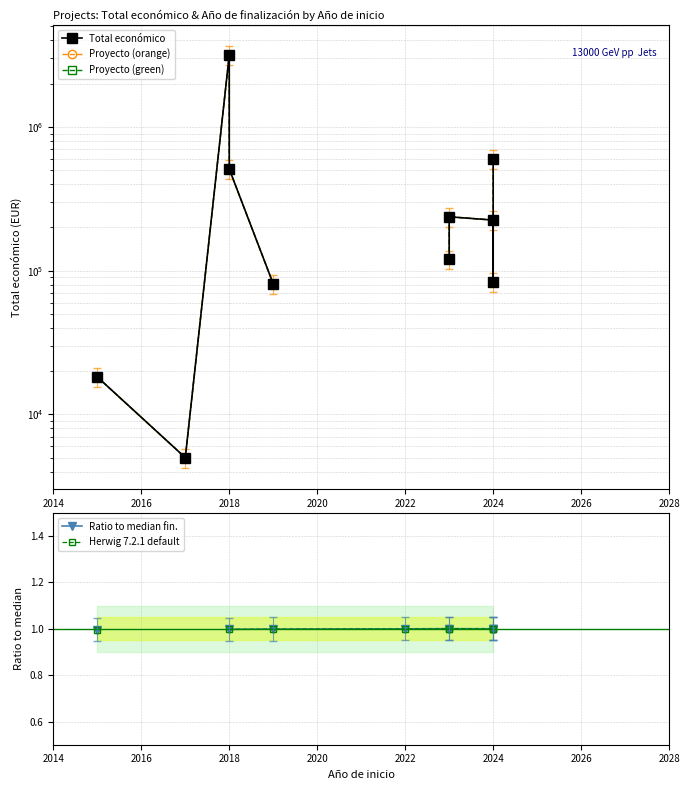

Is the value of Ratio to median fin. at 2024 greater than the value of Proyecto (green) at 2022?

No